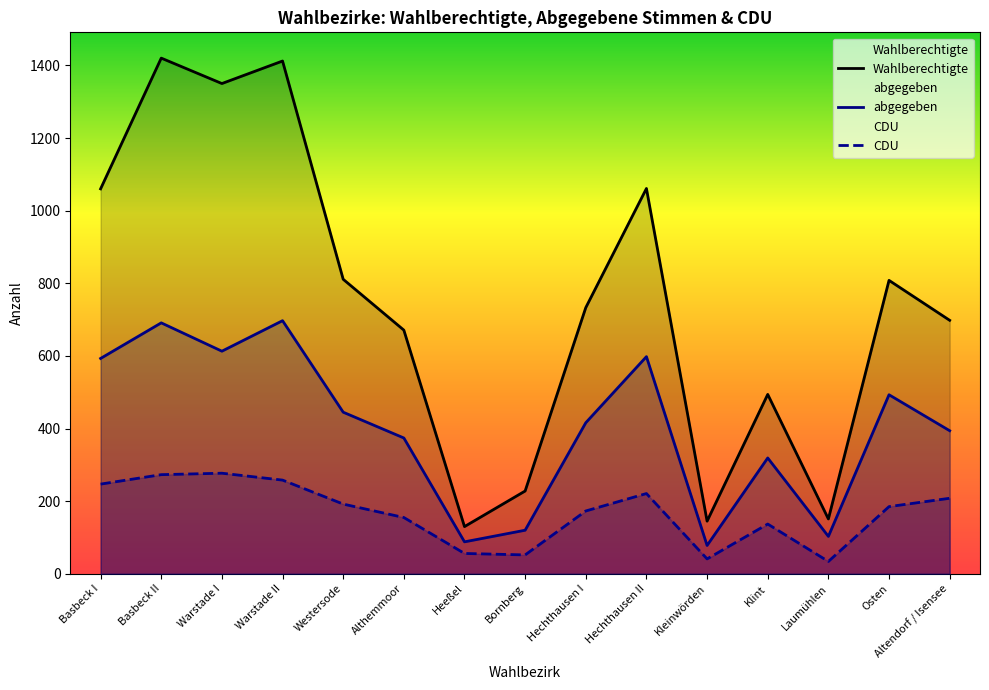

True or false: CDU and Wahlberechtigte cross at least once.

False